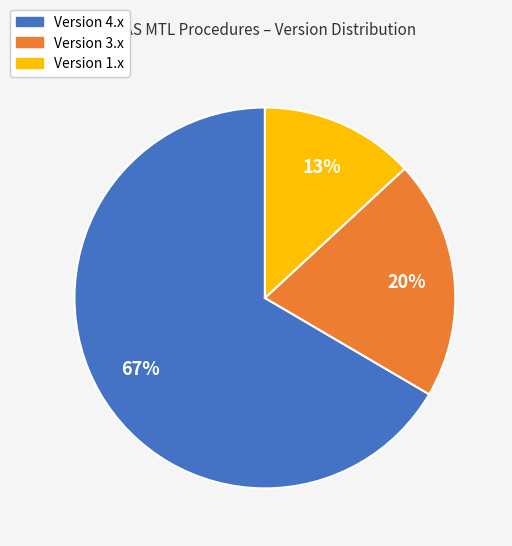

Does any single category account for the majority?

Yes